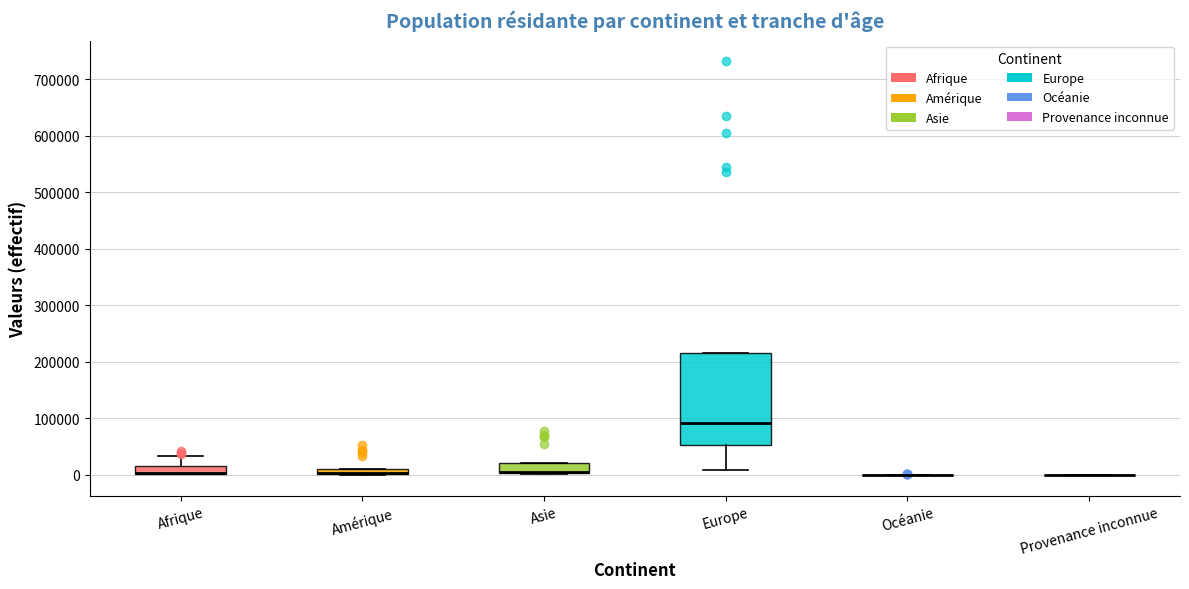

Where is the lower edge of the box for Afrique on the y-axis? The values are not printed on the chart, so give them approximately, as read against the axis.

0